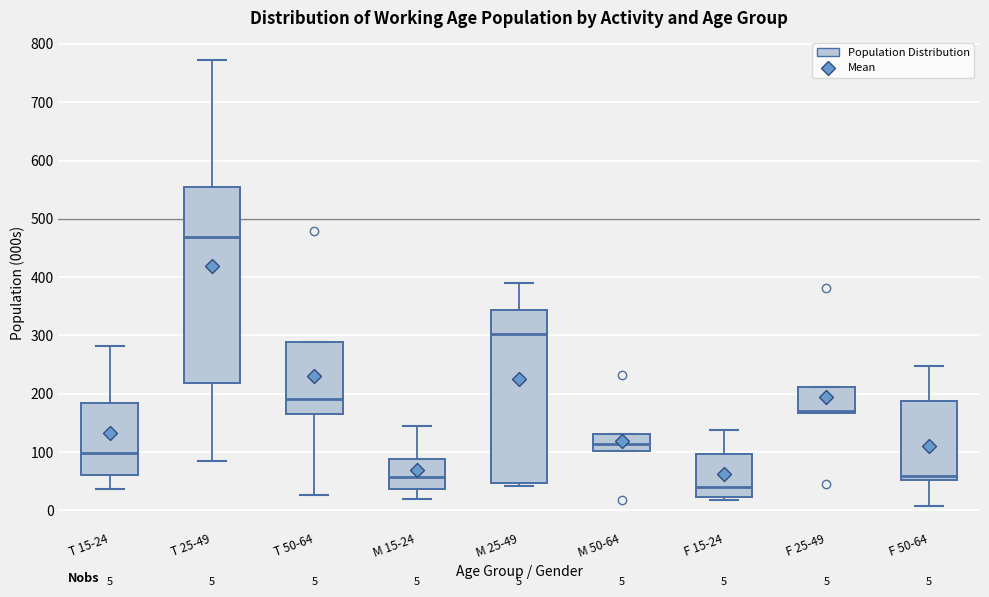

Which box has the lowest median line?

F 15-24